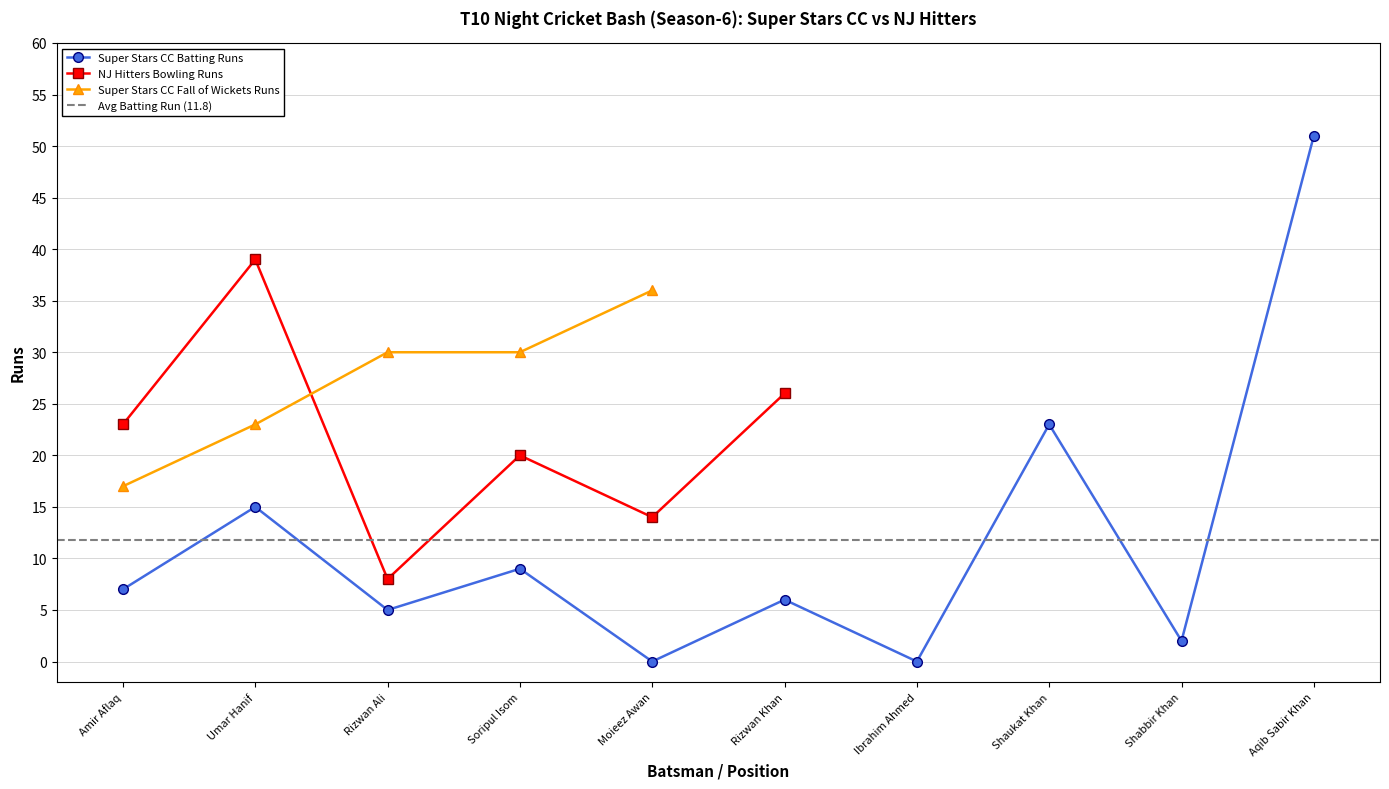

How many categories are shown in the chart?

10